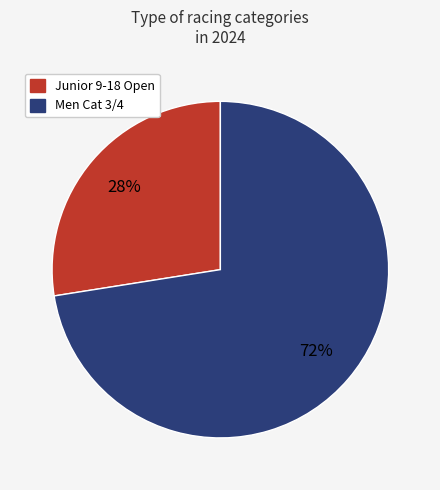

Combined, do Men Cat 3/4 and Junior 9-18 Open account for over 50%?

Yes